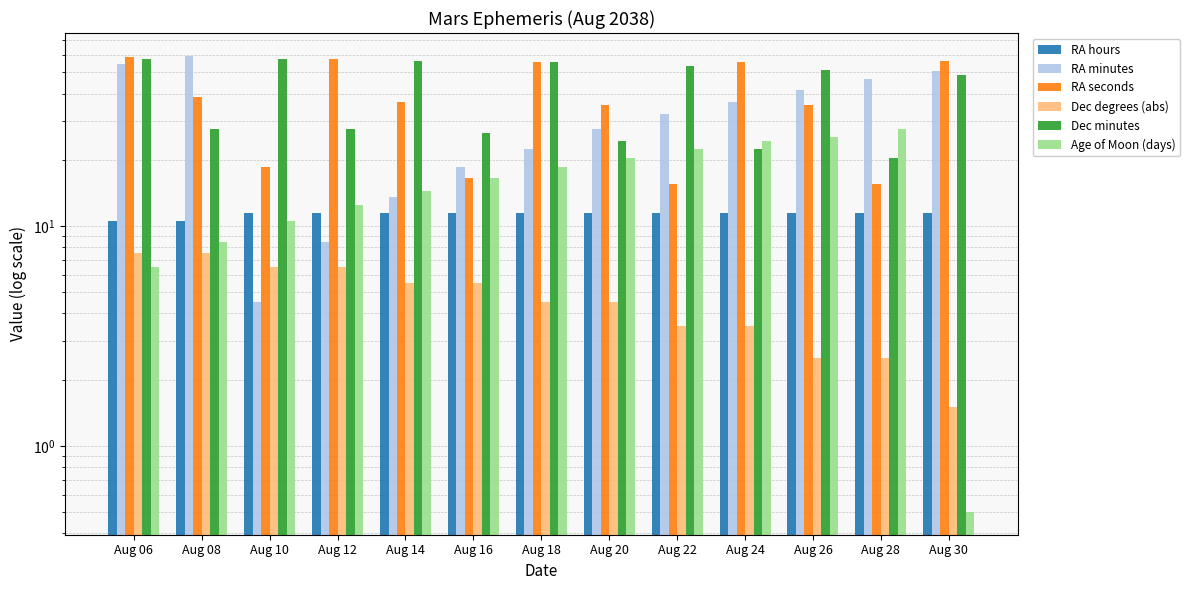

What is the average value of the RA seconds series?

38.1